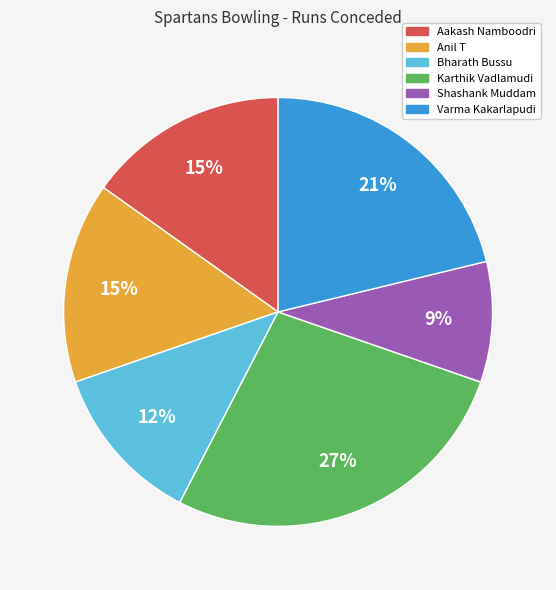

The Karthik Vadlamudi slice represents 27% of the pie. True or false?

True